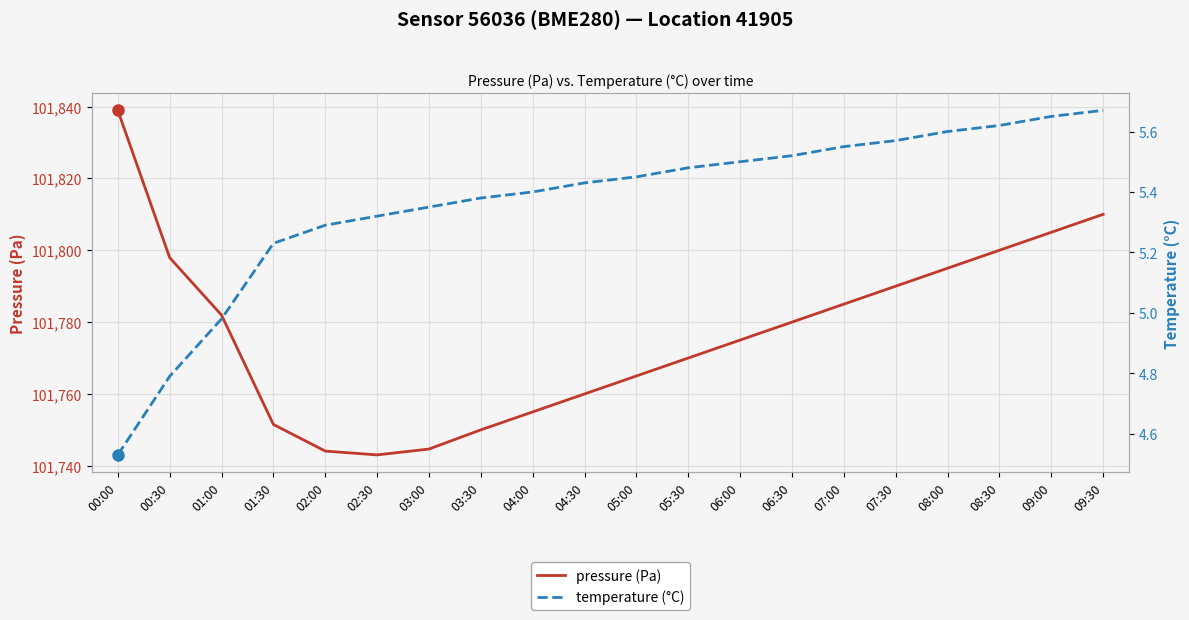

What is the highest value of the pressure (Pa) series?

101838.9